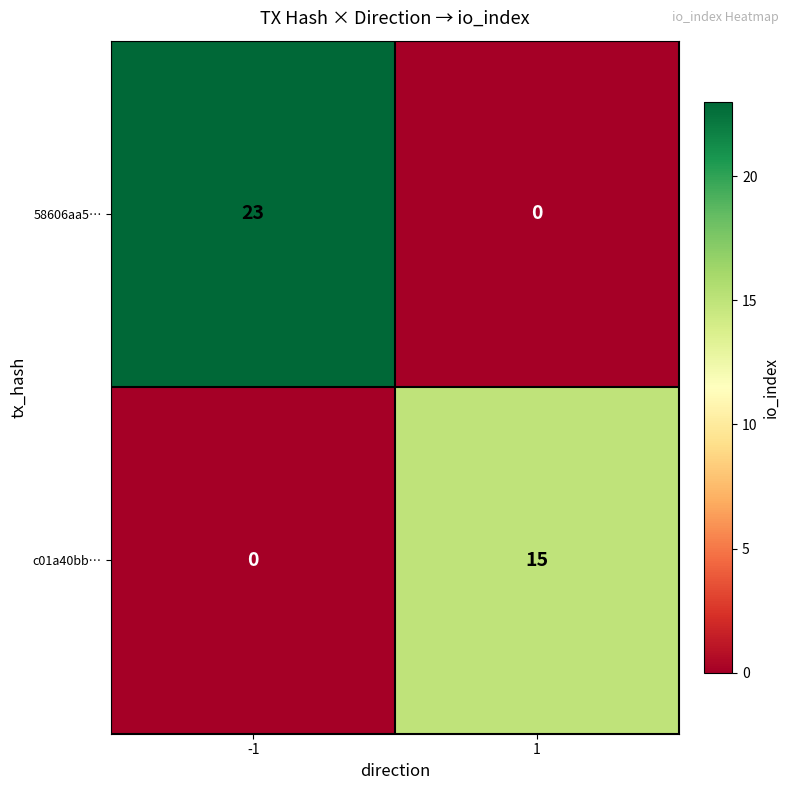

List the series in order of their peak value, highest first.

58606aa5…, c01a40bb…